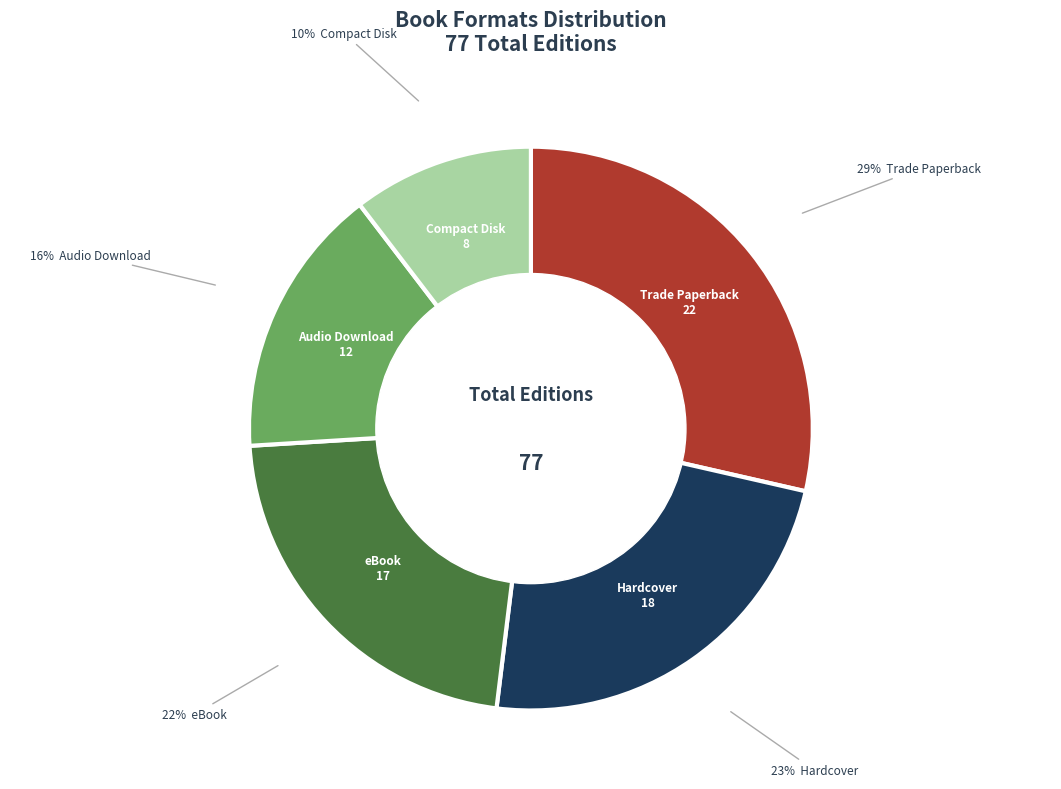

The Hardcover slice represents 14% of the pie. True or false?

False